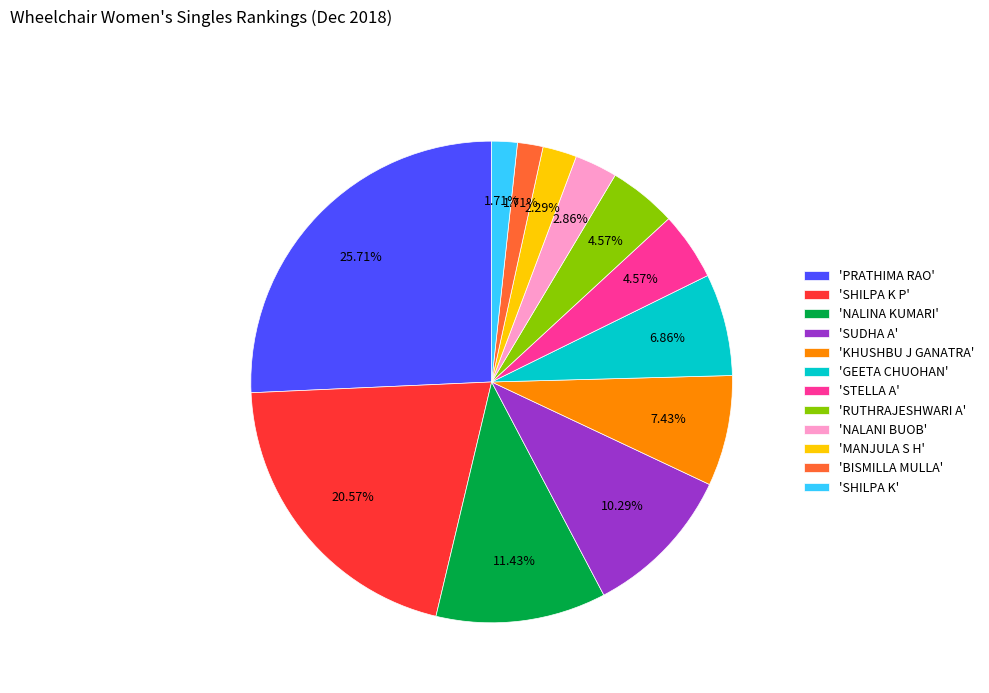

Approximately how many times larger is the value at 'SUDHA A' compared to 'SHILPA K'?

6.0